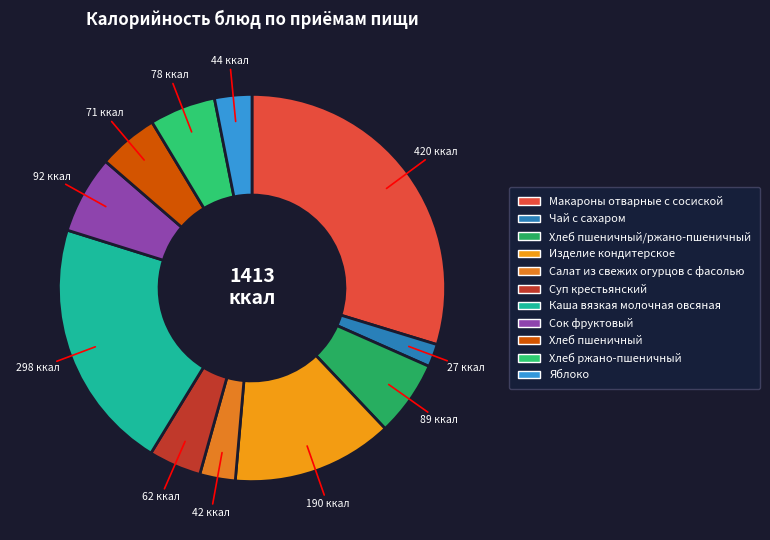

How many slices are in this pie chart?

11